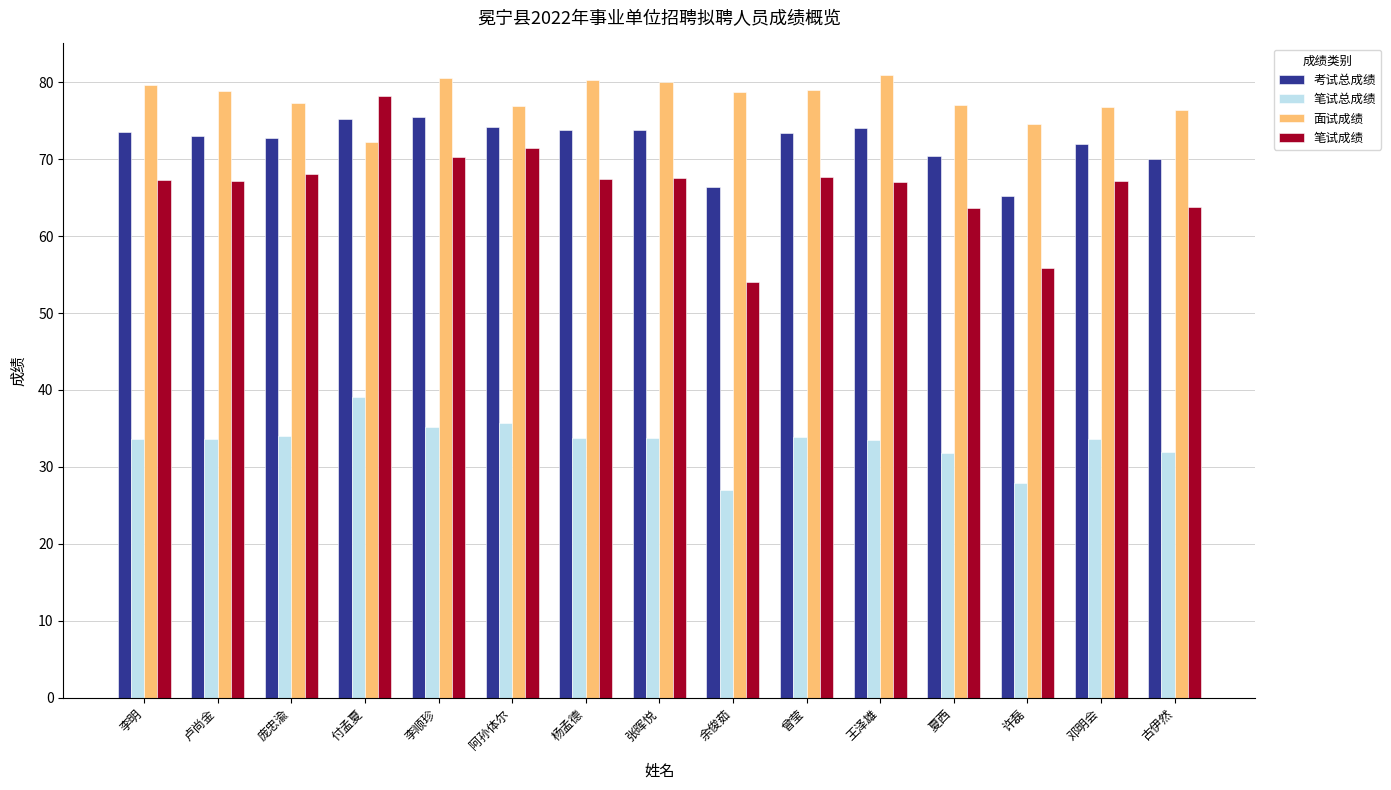

At which label does 笔试成绩 reach its minimum?

余俊茹